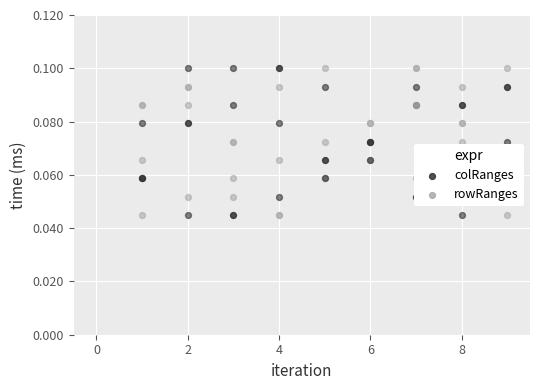

Which series reaches the minimum Y coordinate?

colRanges